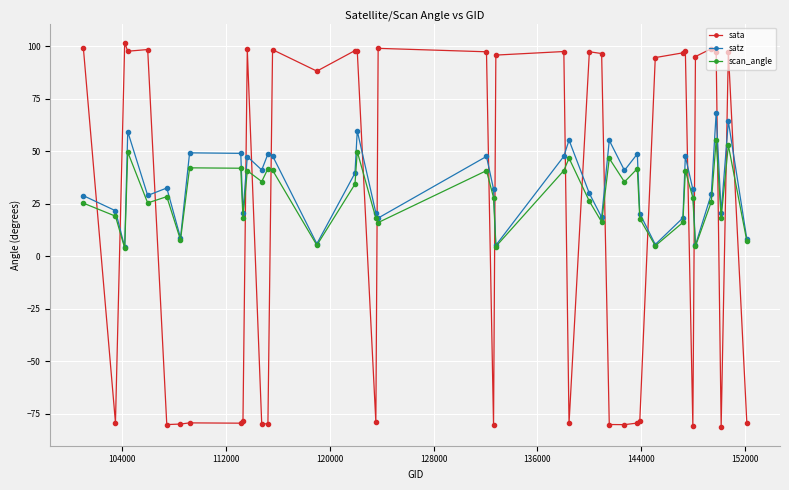

How many distinct data groups are displayed?

3